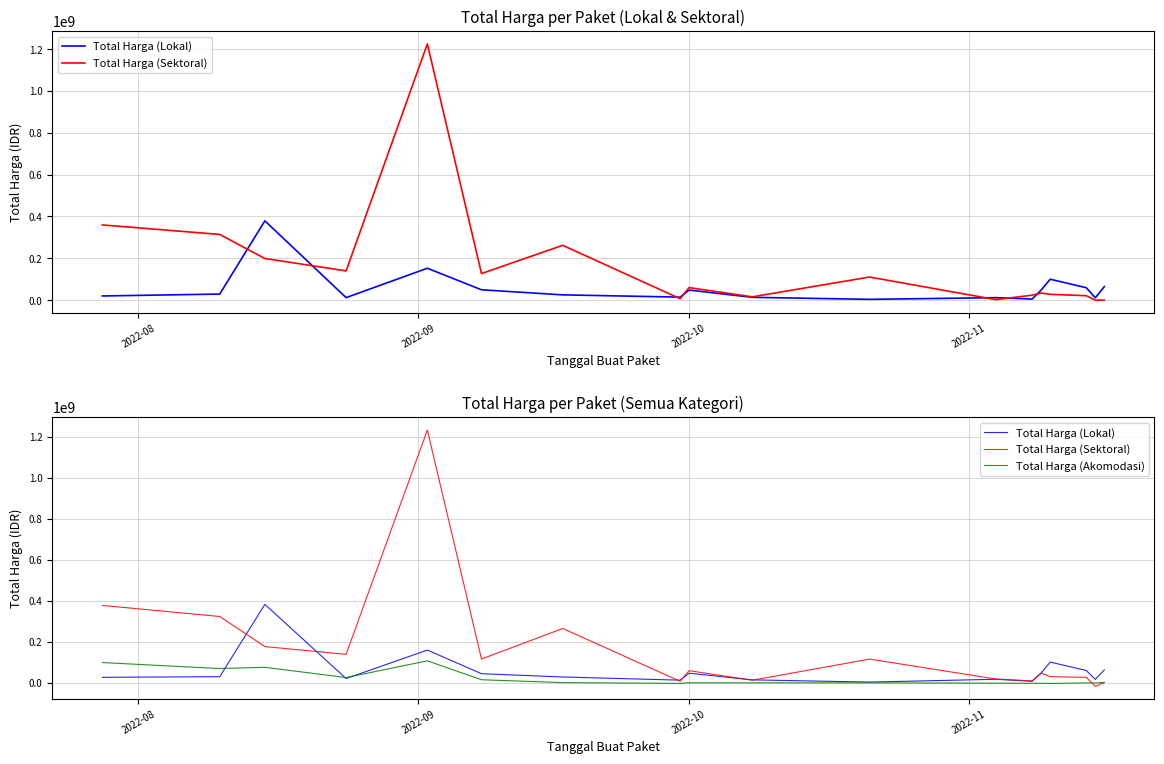

Which series changed the most between 13 and 17?

Total Harga (Sektoral)